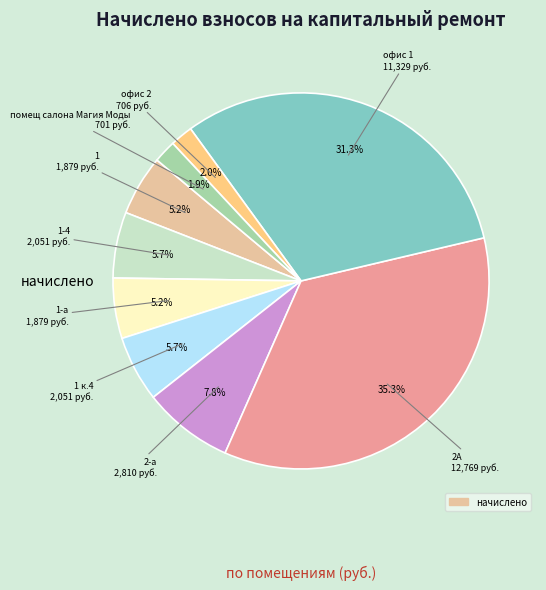

Does any single category account for the majority?

No